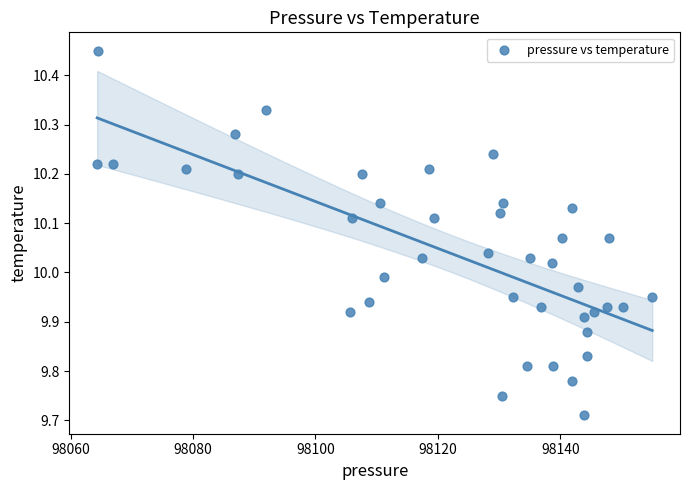

What is the range of Y values (max minus min)?

0.7